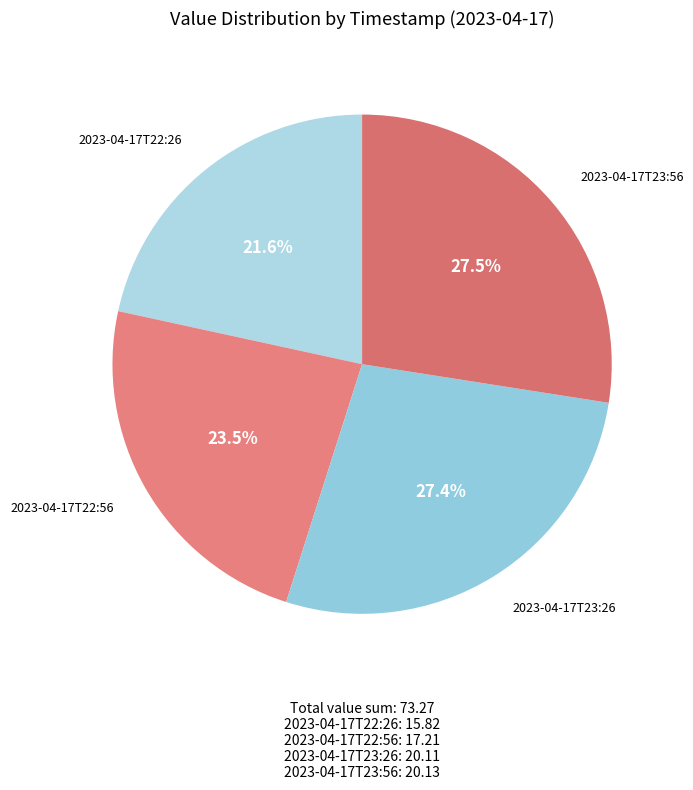

What is the smallest slice in the pie chart?

2023-04-17T22:26